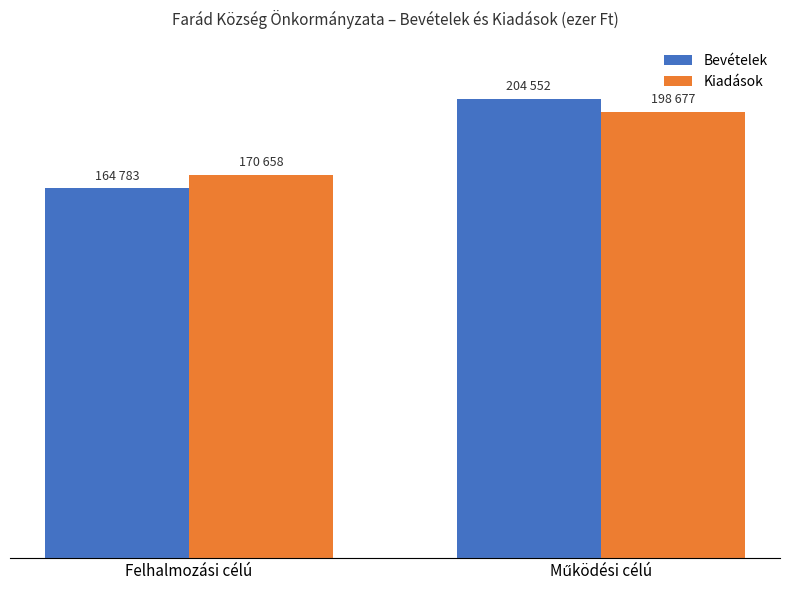

Read the Kiadások value at Felhalmozási célú.

170658